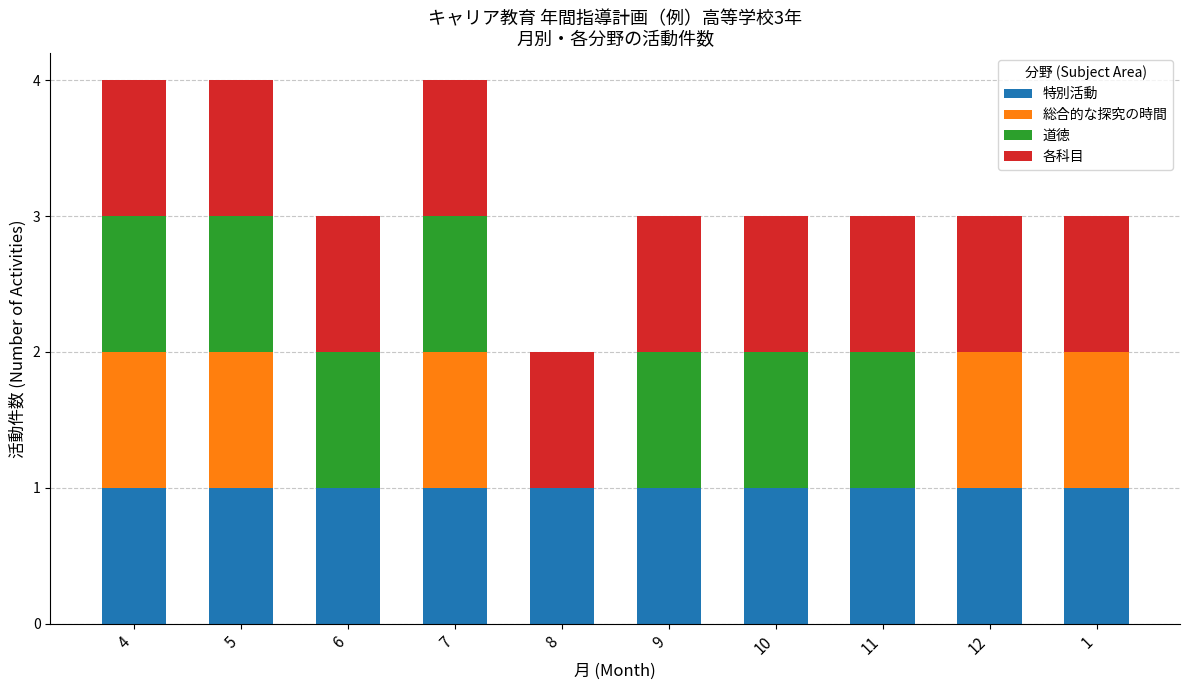

What is the total value across all series at 11?

3